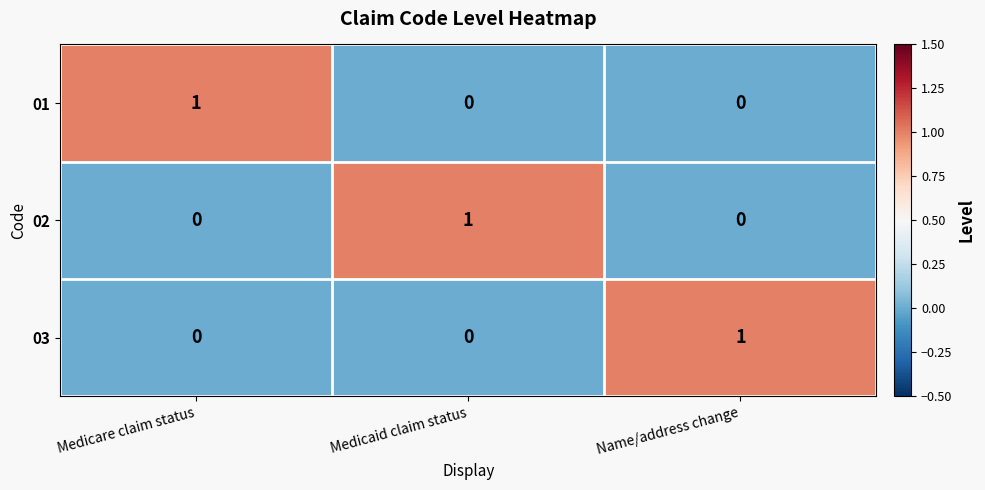

Reading left to right, transcribe all the data shown in this chart.

01: Medicare claim status=1	Medicaid claim status=0	Name/address change=0
02: Medicare claim status=0	Medicaid claim status=1	Name/address change=0
03: Medicare claim status=0	Medicaid claim status=0	Name/address change=1